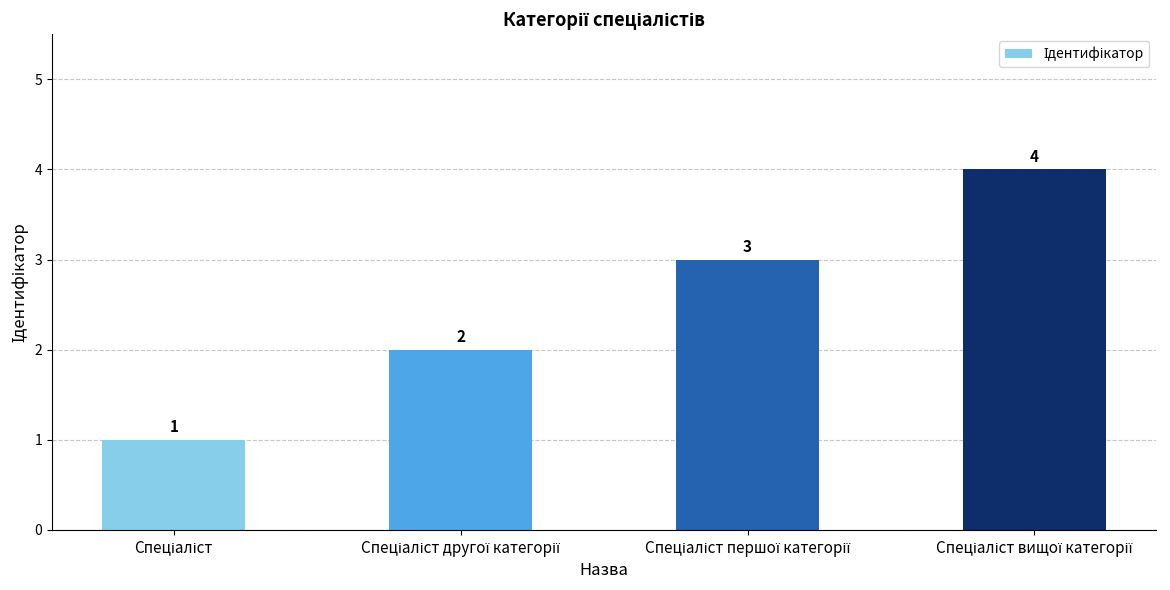

How many values are between 2 and 4?

3